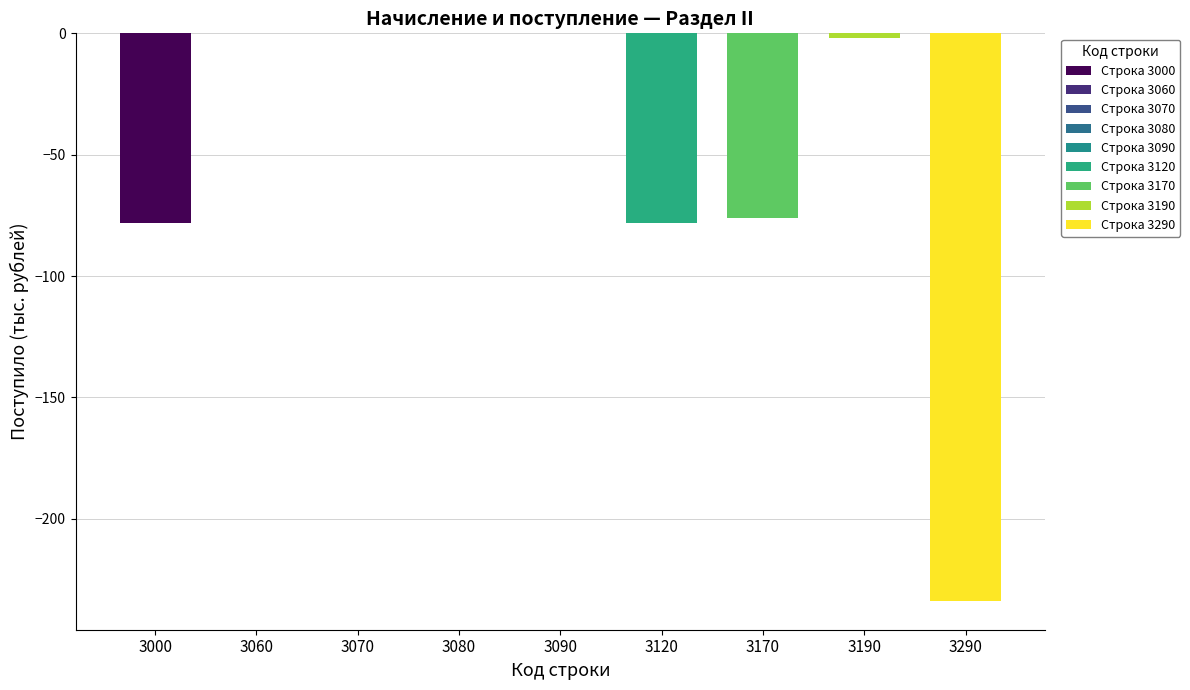

Is it true that the value at 3080 is 0?

True